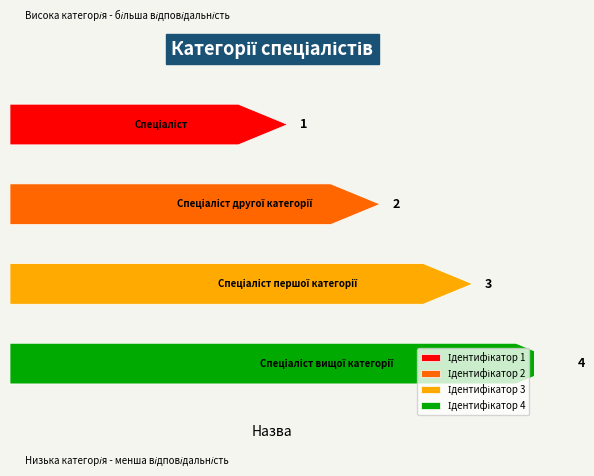

What is the label of the 2nd bar from the right?

Спеціаліст першої категорії